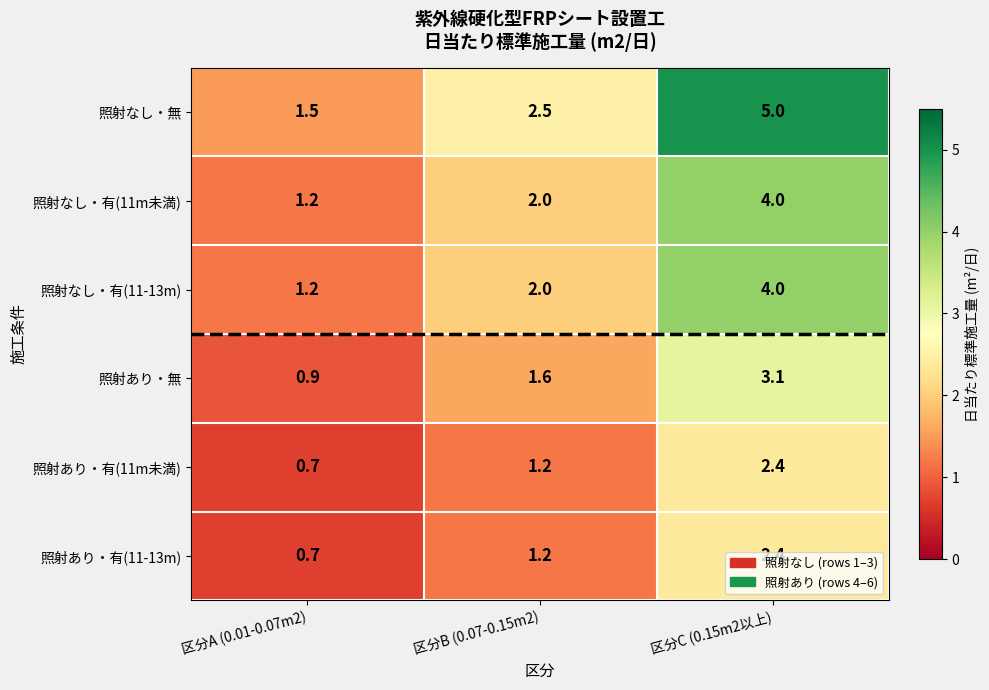

Between 区分A (0.01-0.07m2) and 区分C (0.15m2以上), which series saw the biggest shift?

照射なし・無